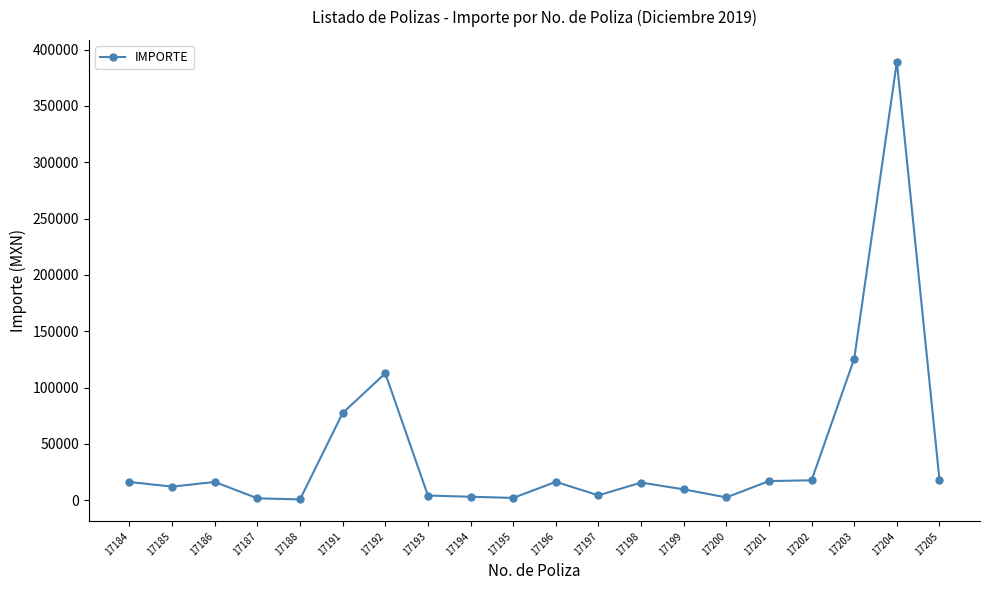

At which label is the value closest to 194928?

17203